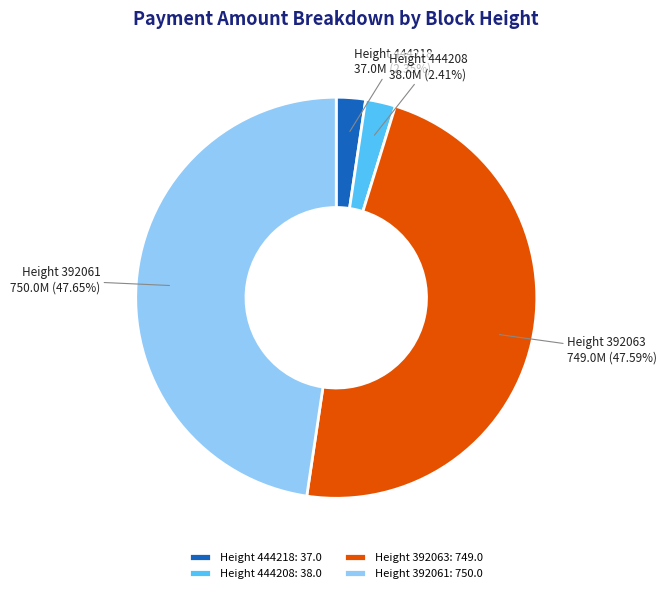

Combined, do Height 392061: 750.0 and Height 392063: 749.0 account for over 50%?

Yes